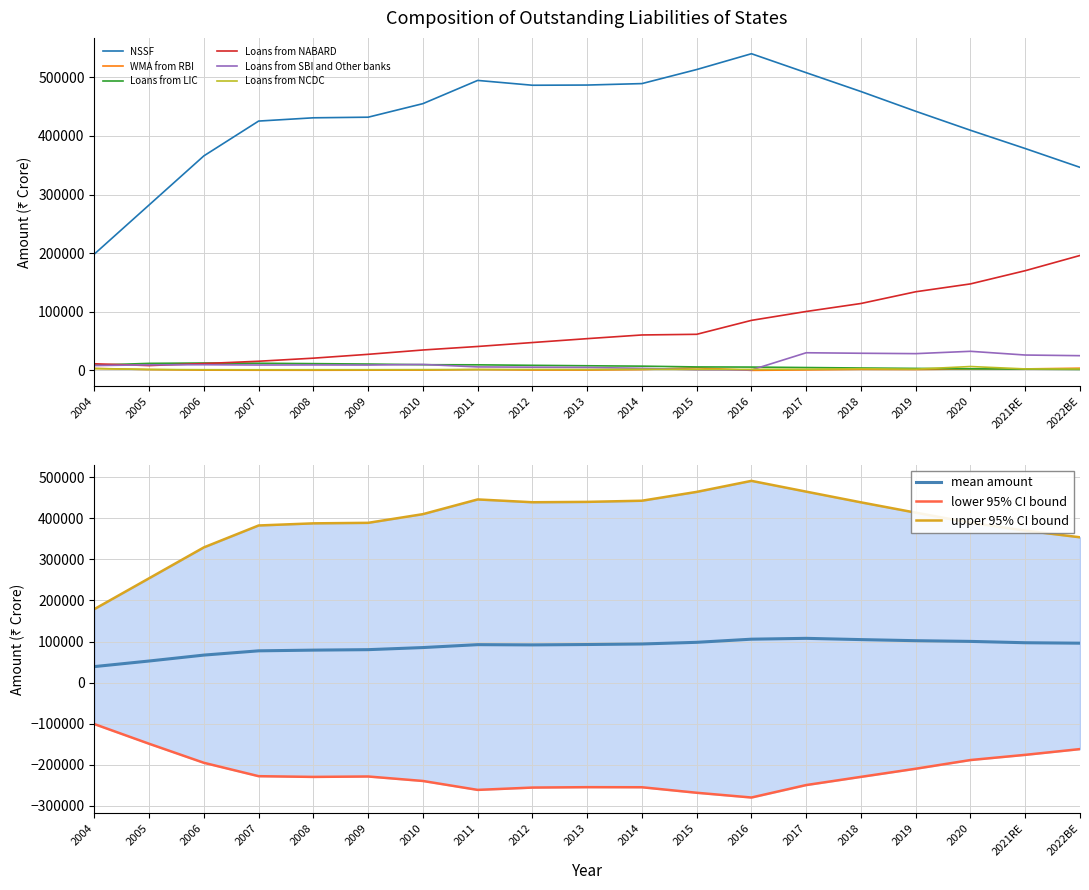

What is the value of the Loans from LIC point at the 14th from the left?

4883.7